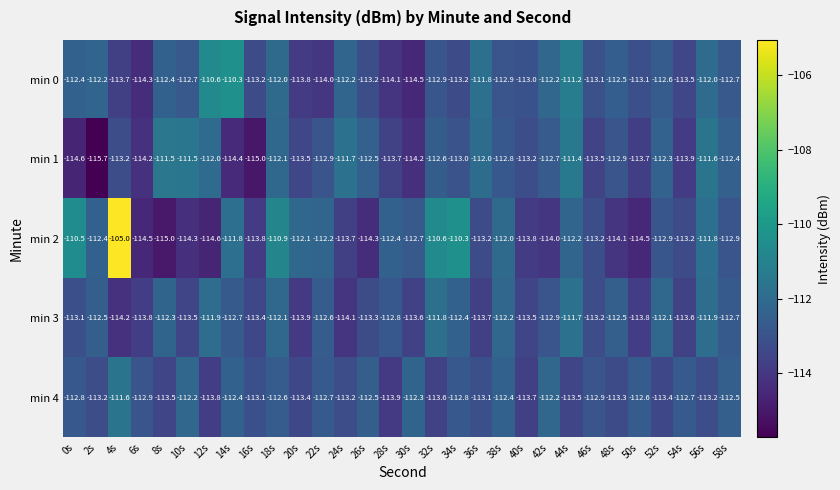

At which category is the sum across all series the highest?

4s